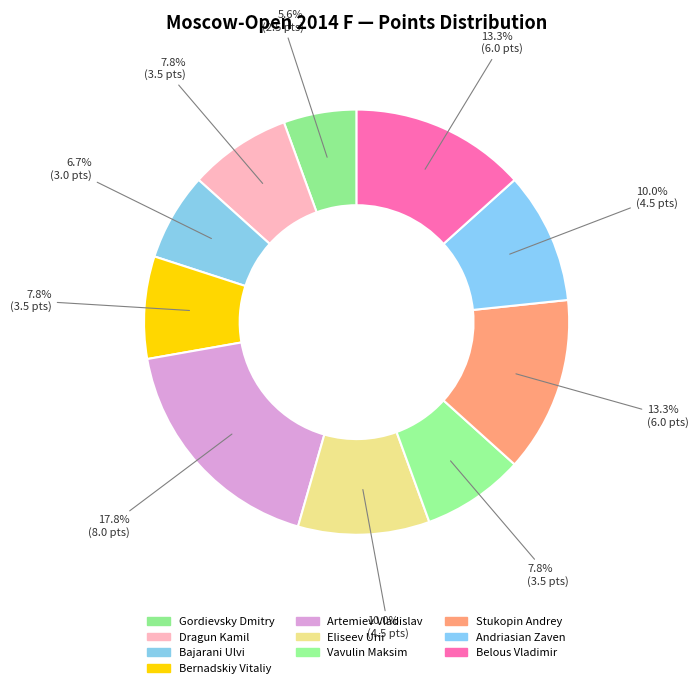

The Bernadskiy Vitaliy slice represents 1% of the pie. True or false?

False